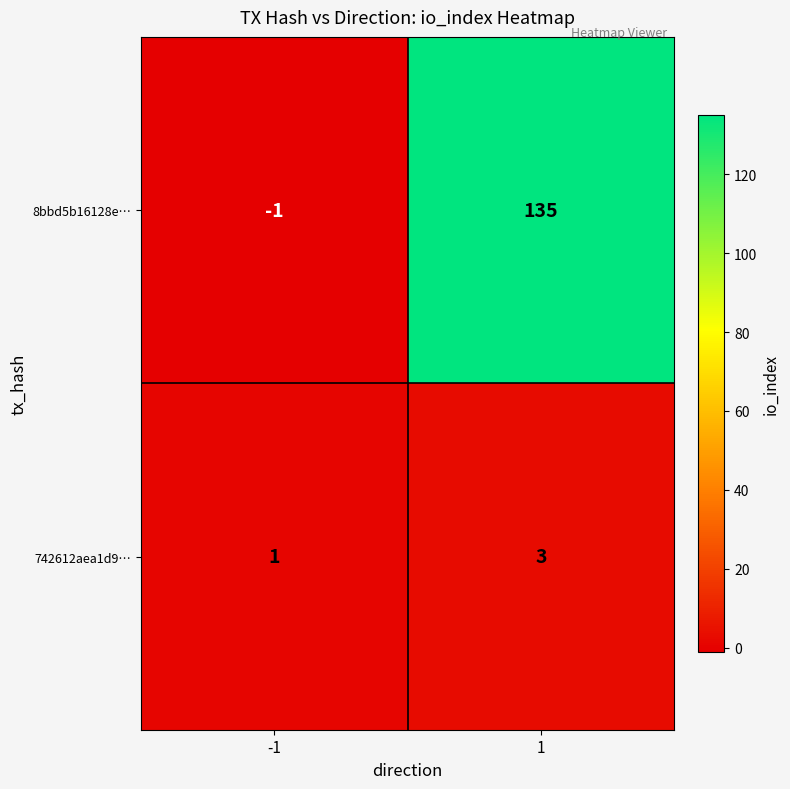

The 8bbd5b16128e… series shows 135 at 1. True or false?

True